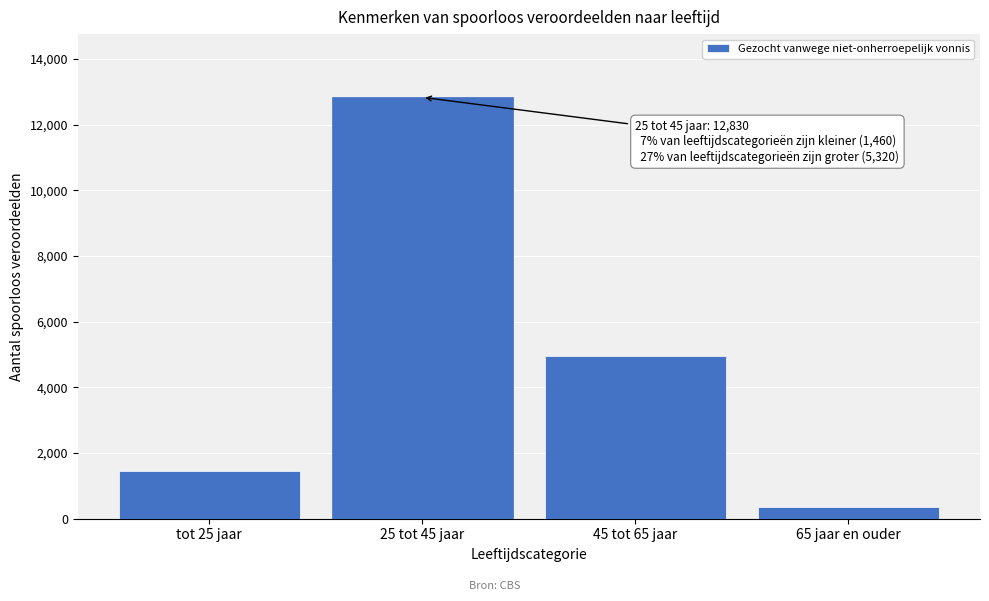

Reading right to left, transcribe all the data shown in this chart.

360	4960	12830	1460